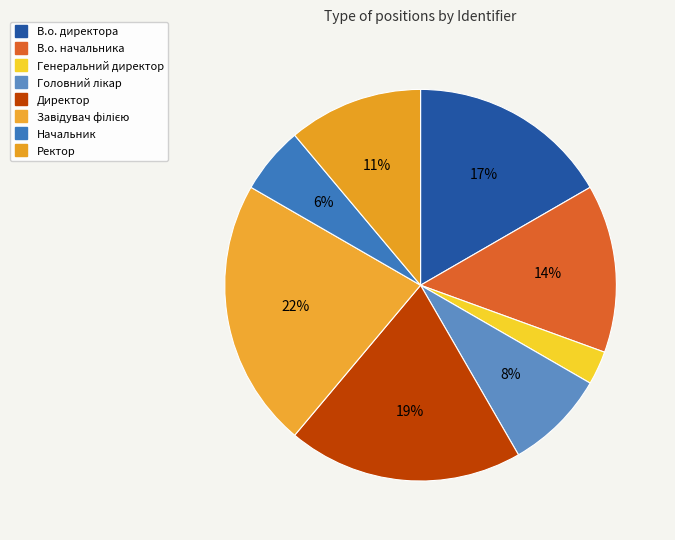

To the nearest percent, what is the difference between the largest and smallest slice percentages?

19%